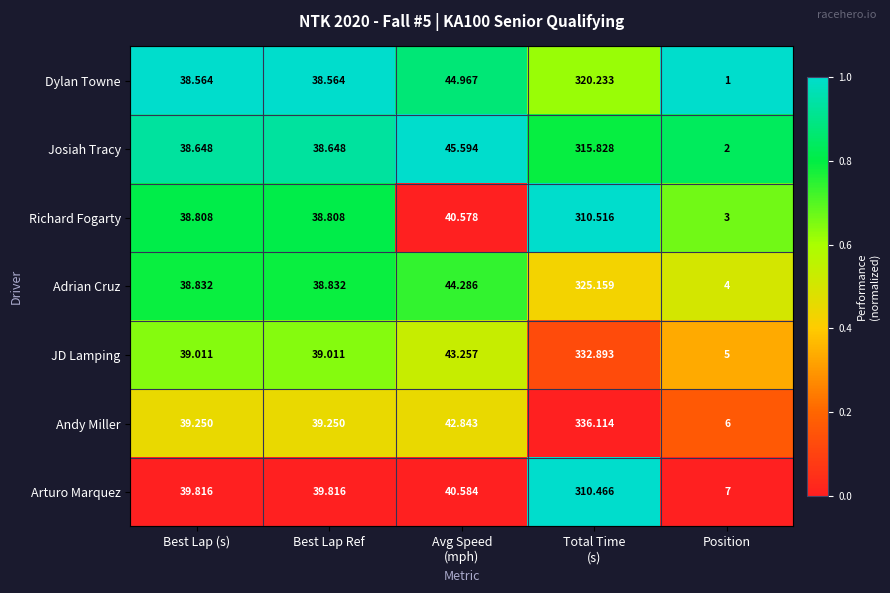

Which series has the largest range (max minus min)?

Andy Miller